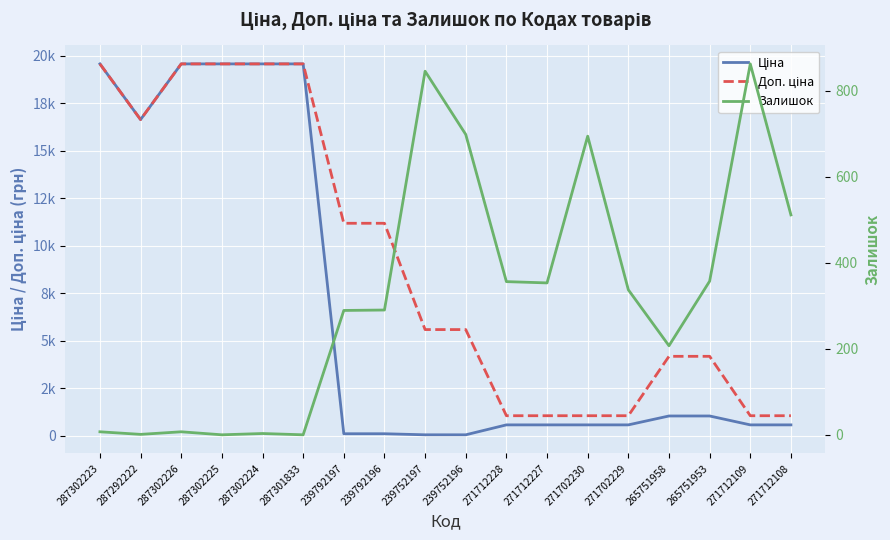

True or false: Доп. ціна and Ціна cross at least once.

False